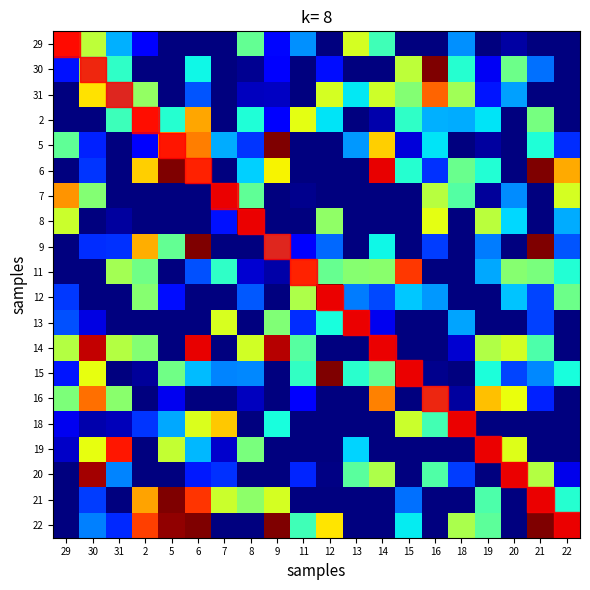

Reading left to right, extract all data points from this chart.

29: 29=8.2	30=8.1	31=8.0	2=8.0	5=8.0	6=8.0	7=8.0	8=8.1	9=8.0	11=8.0	12=8.0	13=8.1	14=8.1	15=8.0	16=8.0	18=8.0	19=8.0	20=8.0	21=8.0	22=8.0
30: 29=8.0	30=8.1	31=8.1	2=8.0	5=8.0	6=8.1	7=8.0	8=8.0	9=8.0	11=8.0	12=8.0	13=8.0	14=8.0	15=8.1	16=8.3	18=8.1	19=8.0	20=8.1	21=8.0	22=8.0
31: 29=8.0	30=8.2	31=8.1	2=8.1	5=8.0	6=8.0	7=8.0	8=8.0	9=8.0	11=8.0	12=8.1	13=8.1	14=8.1	15=8.1	16=8.2	18=8.1	19=8.0	20=8.0	21=8.0	22=8.0
2: 29=8.0	30=8.0	31=8.1	2=8.2	5=8.1	6=8.2	7=8.0	8=8.1	9=8.0	11=8.1	12=8.1	13=8.0	14=8.0	15=8.1	16=8.0	18=8.0	19=8.1	20=8.0	21=8.1	22=8.0
5: 29=8.1	30=8.0	31=8.0	2=8.0	5=8.2	6=8.2	7=8.0	8=8.0	9=8.3	11=8.0	12=8.0	13=8.0	14=8.2	15=8.0	16=8.1	18=8.0	19=8.0	20=8.0	21=8.1	22=8.0
6: 29=8.0	30=8.0	31=8.0	2=8.2	5=8.3	6=8.2	7=8.0	8=8.1	9=8.2	11=8.0	12=8.0	13=8.0	14=8.2	15=8.1	16=8.0	18=8.1	19=8.1	20=8.0	21=8.3	22=8.2
7: 29=8.2	30=8.1	31=8.0	2=8.0	5=8.0	6=8.0	7=8.3	8=8.1	9=8.0	11=8.0	12=8.0	13=8.0	14=8.0	15=8.0	16=8.1	18=8.1	19=8.0	20=8.0	21=8.0	22=8.1
8: 29=8.1	30=8.0	31=8.0	2=8.0	5=8.0	6=8.0	7=8.0	8=8.3	9=8.0	11=8.0	12=8.1	13=8.0	14=8.0	15=8.0	16=8.1	18=8.0	19=8.1	20=8.1	21=8.0	22=8.0
9: 29=8.0	30=8.0	31=8.0	2=8.2	5=8.1	6=8.3	7=8.0	8=8.0	9=8.1	11=8.0	12=8.0	13=8.0	14=8.1	15=8.0	16=8.0	18=8.0	19=8.0	20=8.0	21=8.3	22=8.0
11: 29=8.0	30=8.0	31=8.1	2=8.1	5=8.0	6=8.0	7=8.1	8=8.0	9=8.0	11=8.2	12=8.1	13=8.1	14=8.1	15=8.2	16=8.0	18=8.0	19=8.0	20=8.1	21=8.1	22=8.1
12: 29=8.0	30=8.0	31=8.0	2=8.1	5=8.0	6=8.0	7=8.0	8=8.0	9=8.0	11=8.1	12=8.3	13=8.0	14=8.0	15=8.0	16=8.0	18=8.0	19=8.0	20=8.0	21=8.0	22=8.1
13: 29=8.0	30=8.0	31=8.0	2=8.0	5=8.0	6=8.0	7=8.1	8=8.0	9=8.1	11=8.0	12=8.1	13=8.3	14=8.0	15=8.0	16=8.0	18=8.0	19=8.0	20=8.0	21=8.0	22=8.0
14: 29=8.1	30=8.2	31=8.1	2=8.1	5=8.0	6=8.2	7=8.0	8=8.1	9=8.2	11=8.1	12=8.0	13=8.0	14=8.3	15=8.0	16=8.0	18=8.0	19=8.1	20=8.1	21=8.1	22=8.0
15: 29=8.0	30=8.1	31=8.0	2=8.0	5=8.1	6=8.0	7=8.0	8=8.0	9=8.0	11=8.1	12=8.3	13=8.1	14=8.1	15=8.3	16=8.0	18=8.0	19=8.1	20=8.0	21=8.0	22=8.1
16: 29=8.1	30=8.2	31=8.1	2=8.0	5=8.0	6=8.0	7=8.0	8=8.0	9=8.0	11=8.0	12=8.0	13=8.0	14=8.2	15=8.0	16=8.1	18=8.0	19=8.2	20=8.1	21=8.0	22=8.0
18: 29=8.0	30=8.0	31=8.0	2=8.0	5=8.0	6=8.1	7=8.2	8=8.0	9=8.1	11=8.0	12=8.0	13=8.0	14=8.0	15=8.1	16=8.1	18=8.3	19=8.0	20=8.0	21=8.0	22=8.0
19: 29=8.0	30=8.1	31=8.2	2=8.0	5=8.1	6=8.0	7=8.0	8=8.1	9=8.0	11=8.0	12=8.0	13=8.1	14=8.0	15=8.0	16=8.0	18=8.0	19=8.3	20=8.1	21=8.0	22=8.0
20: 29=8.0	30=8.2	31=8.0	2=8.0	5=8.0	6=8.0	7=8.0	8=8.0	9=8.0	11=8.0	12=8.0	13=8.1	14=8.1	15=8.0	16=8.1	18=8.0	19=8.0	20=8.3	21=8.1	22=8.0
21: 29=8.0	30=8.0	31=8.0	2=8.2	5=8.3	6=8.2	7=8.1	8=8.1	9=8.1	11=8.0	12=8.0	13=8.0	14=8.0	15=8.0	16=8.0	18=8.0	19=8.1	20=8.0	21=8.3	22=8.1
22: 29=8.0	30=8.0	31=8.0	2=8.2	5=8.3	6=8.3	7=8.0	8=8.0	9=8.3	11=8.1	12=8.2	13=8.0	14=8.0	15=8.1	16=8.0	18=8.1	19=8.1	20=8.0	21=8.3	22=8.3